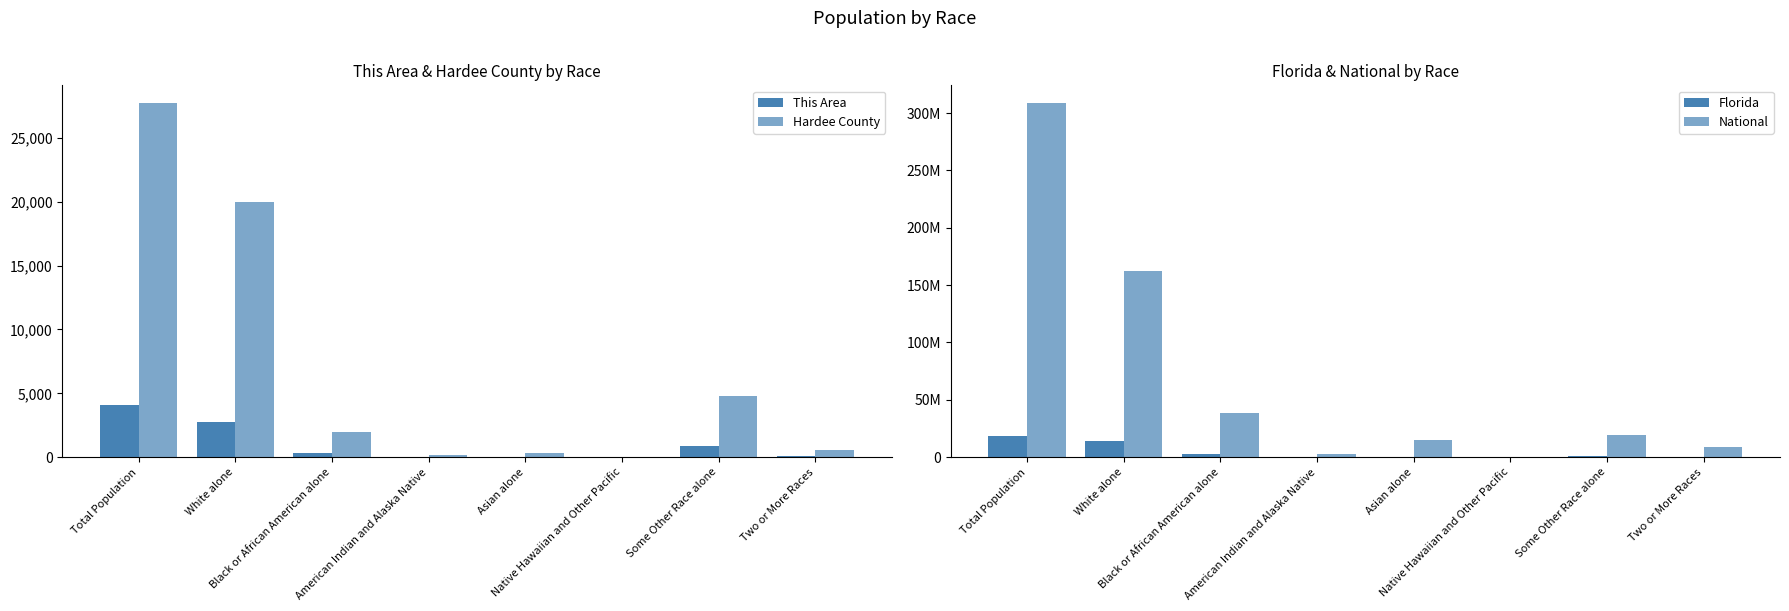

Between White alone and Some Other Race alone, which series saw the biggest shift?

National